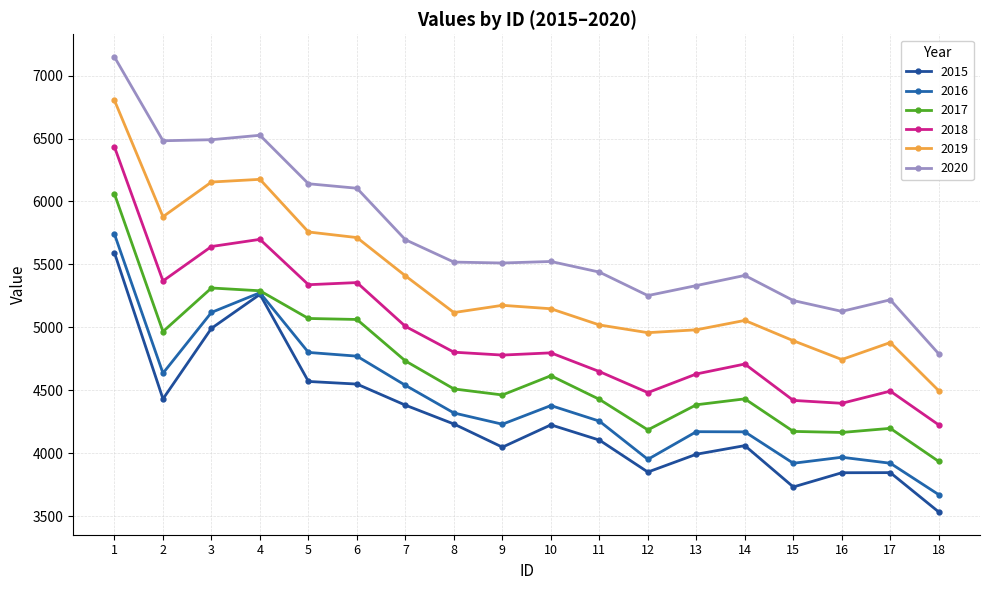

Rank the series by their maximum value, from lowest to highest.

2015, 2016, 2017, 2018, 2019, 2020